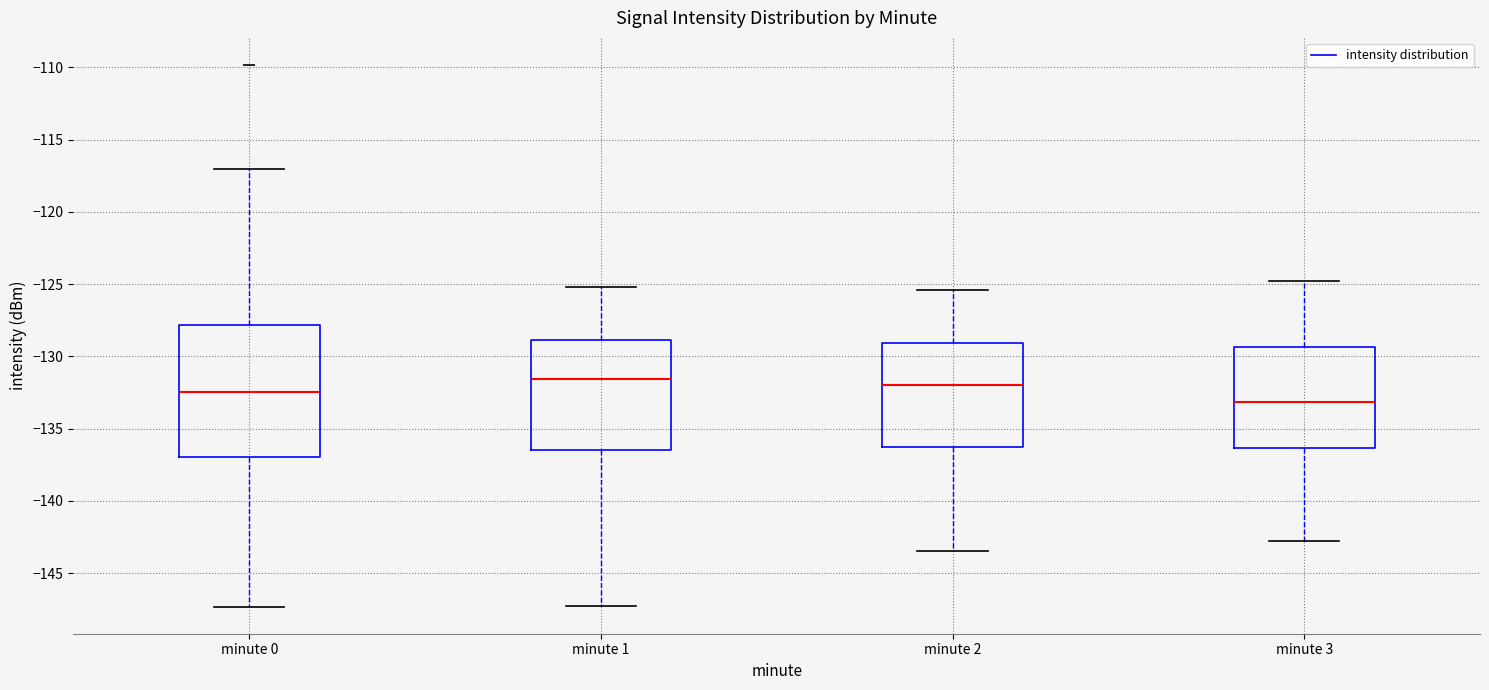

Where is the lower edge of the box for minute 1 on the y-axis? The values are not printed on the chart, so give them approximately, as read against the axis.

-136.5